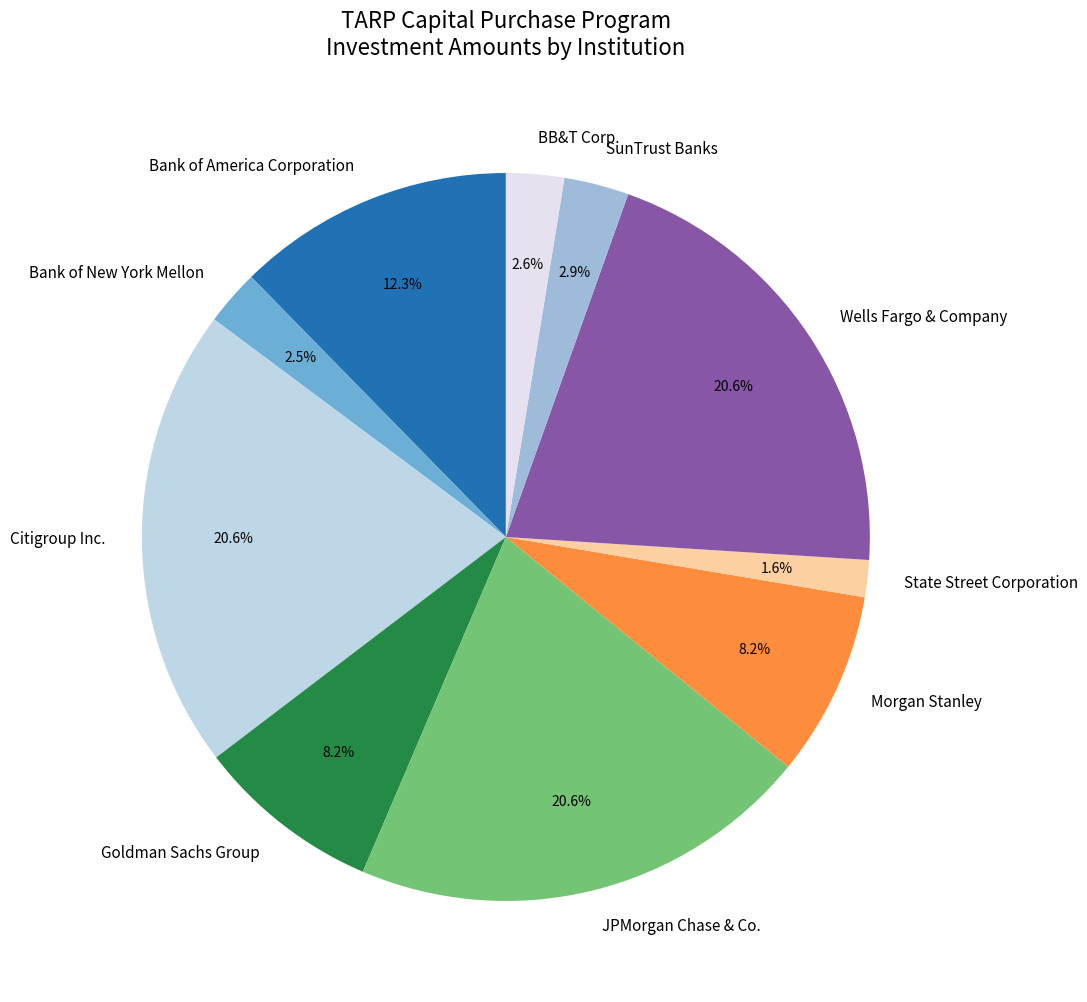

Is SunTrust Banks the majority of the pie?

No